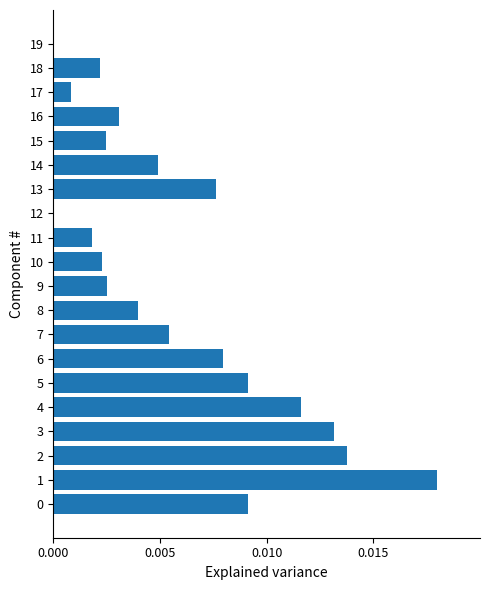

Which has a higher value, 10 or 6?

6